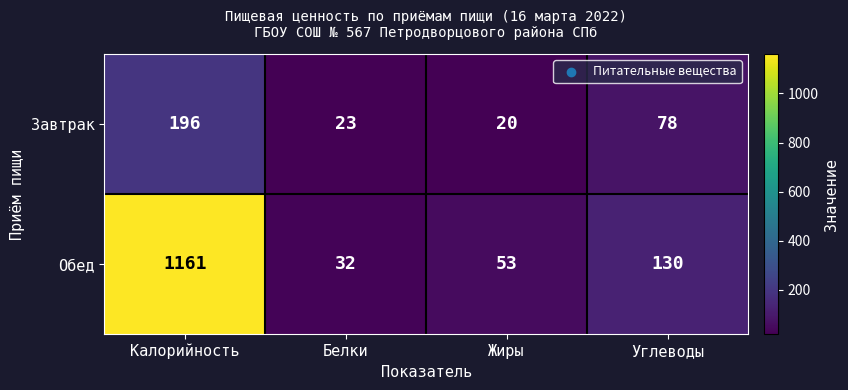

Which series changed the most between Калорийность and Белки?

Обед